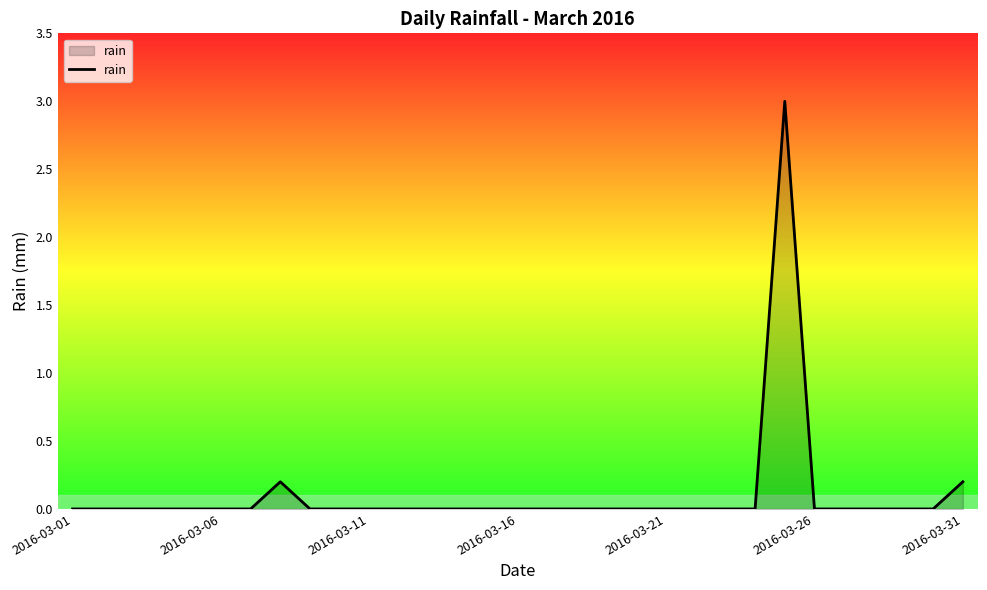

What is the maximum value shown in the chart?

3.0